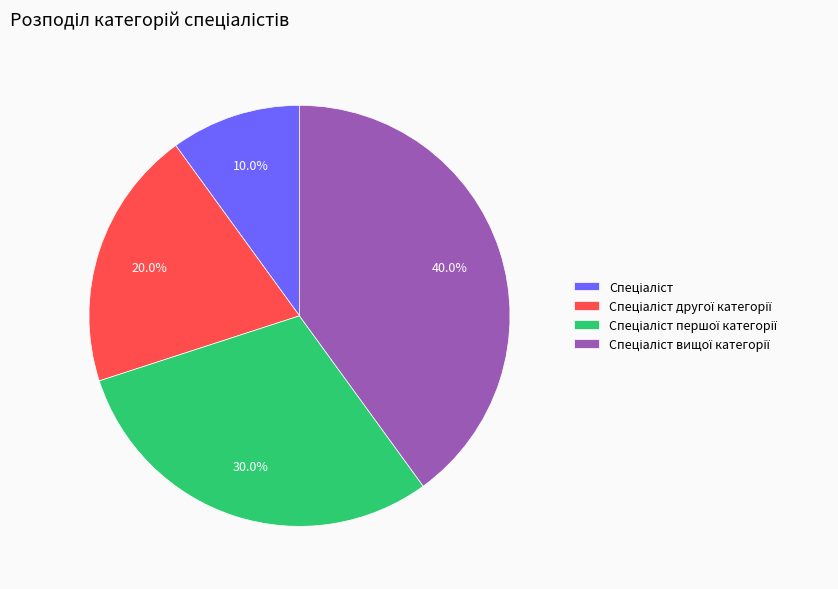

How many slices are in this pie chart?

4